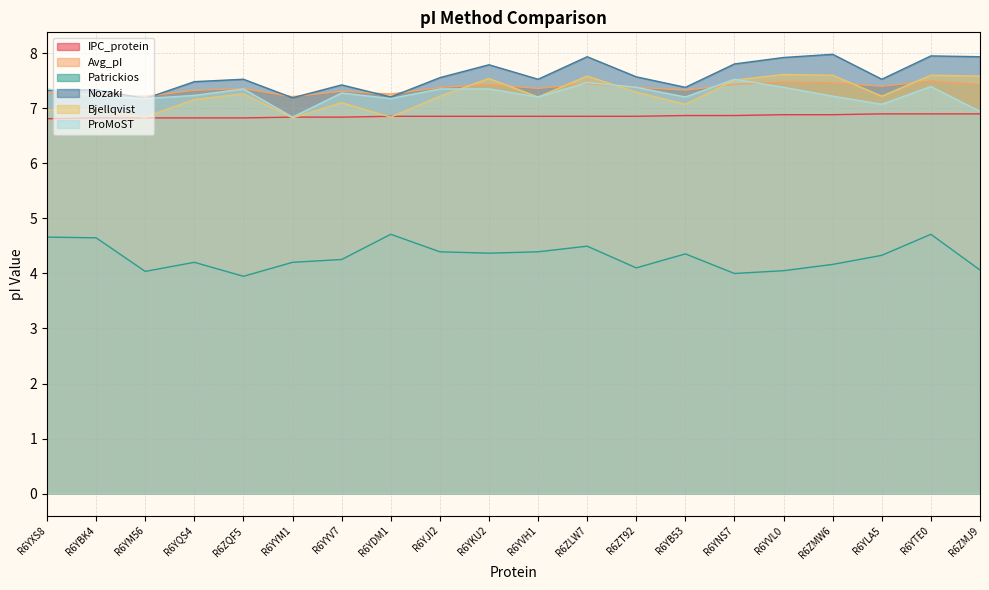

What are all the series names shown in the legend?

IPC_protein, Avg_pI, Patrickios, Nozaki, Bjellqvist, ProMoST